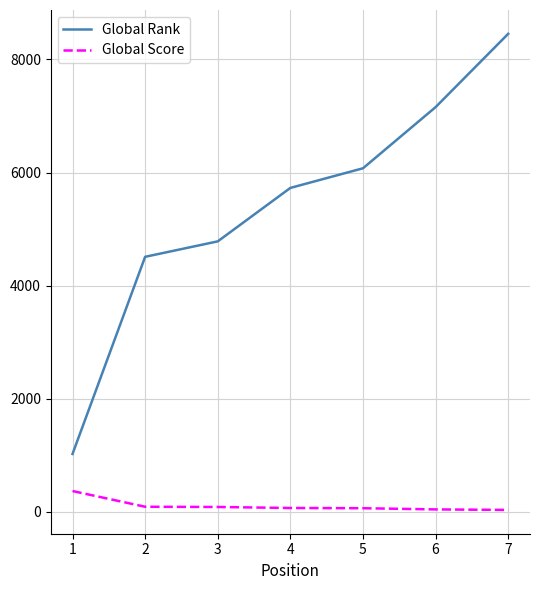

The value of Global Rank at 1 is 1025. True or false?

True